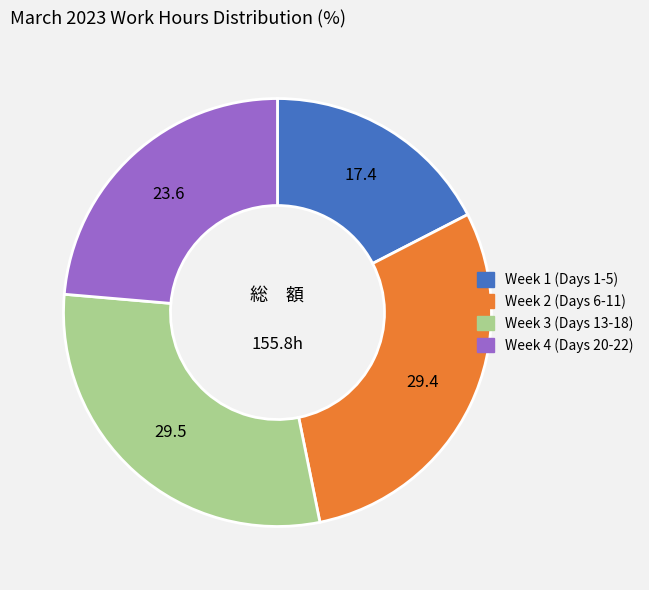

Is there a majority slice in this chart?

No